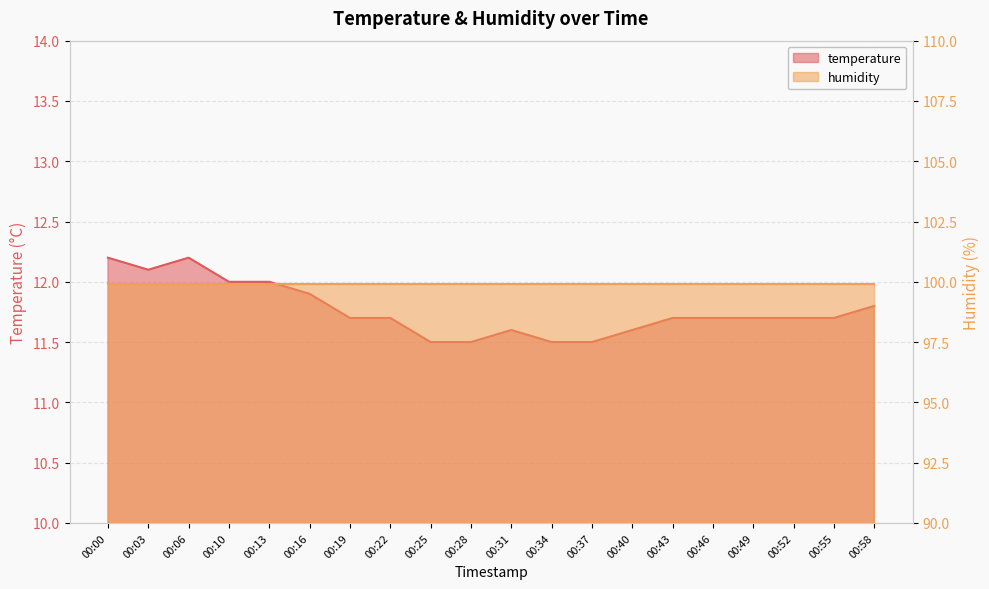

How many interior local valleys (lower than both neighbors) does the data have?

1